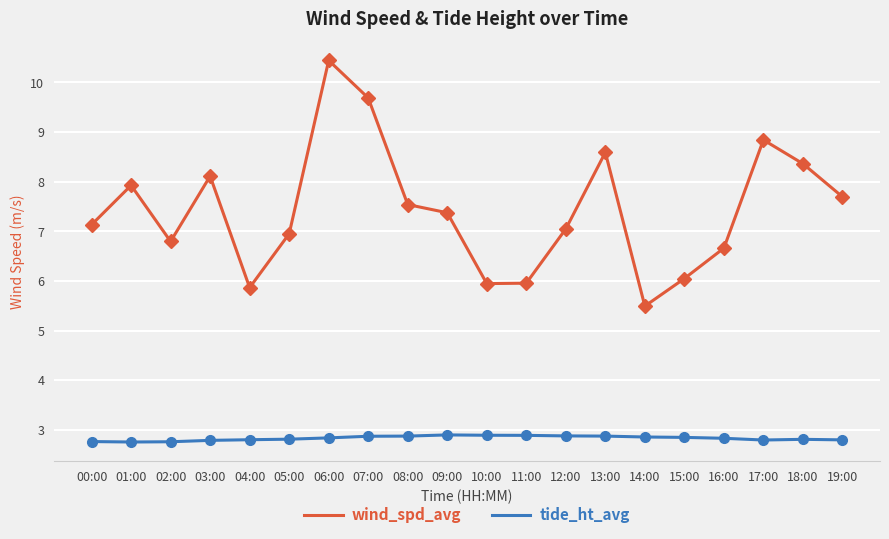

At 10:00, list the series in order from largest to smallest.

wind_spd_avg, tide_ht_avg